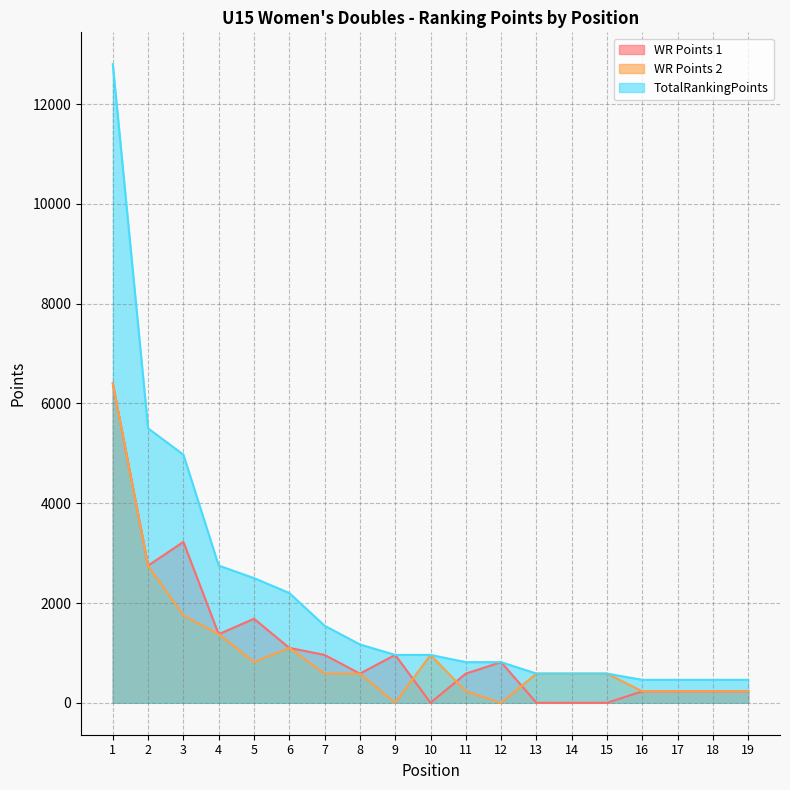

At 8, list the series in order from largest to smallest.

TotalRankingPoints, WR Points 1, WR Points 2